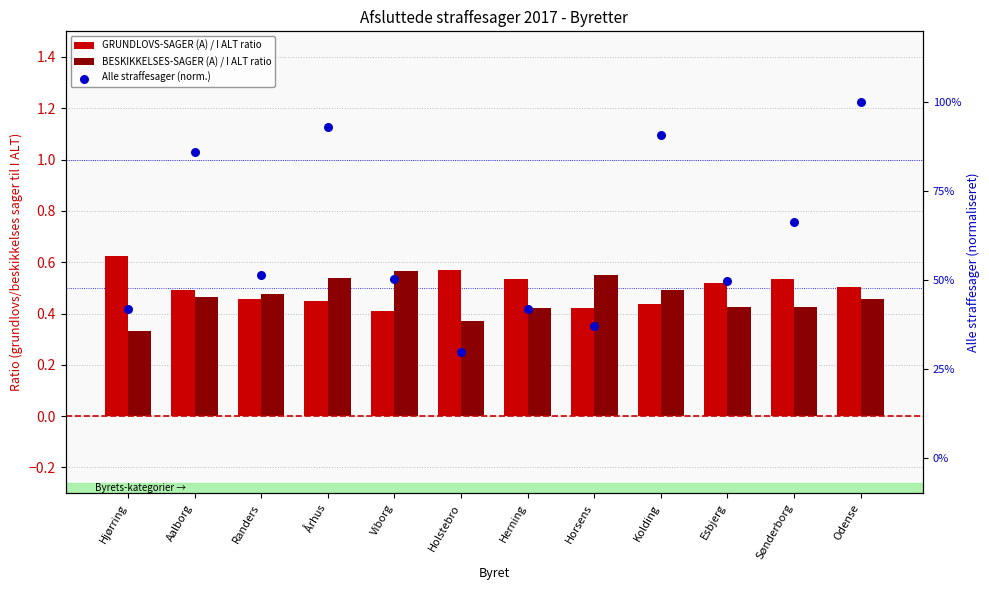

At how many categories does at least one series exceed 0?

12